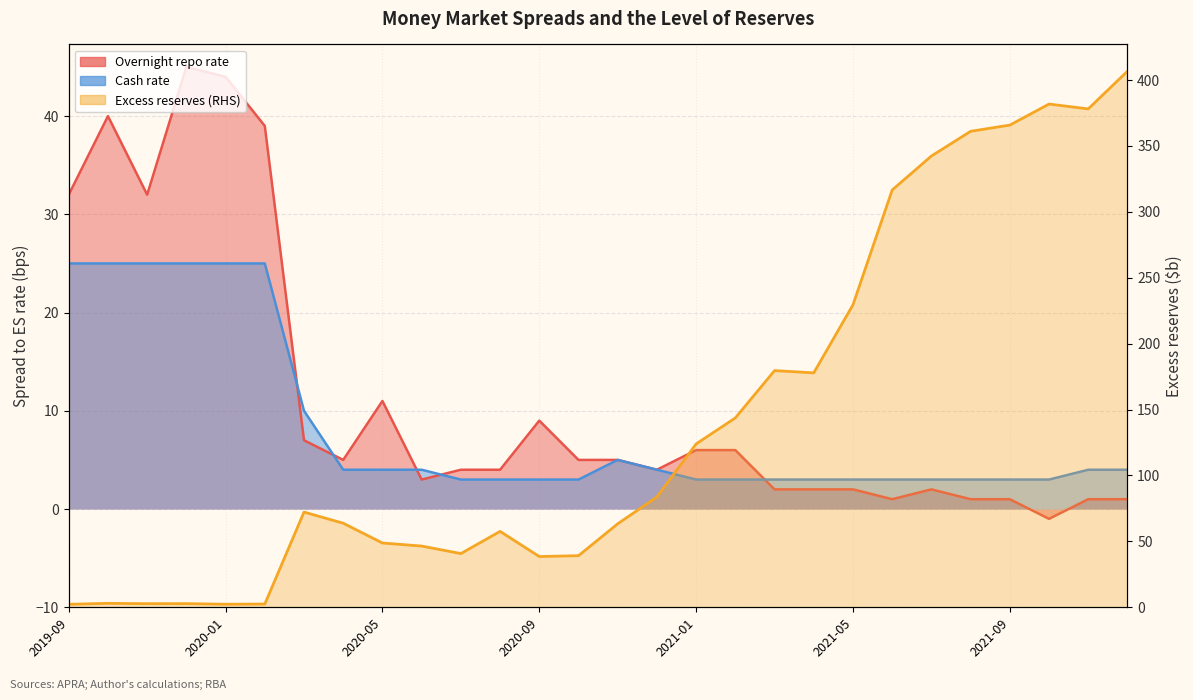

The Excess reserves series shows 63.2 at 2020-07. True or false?

False